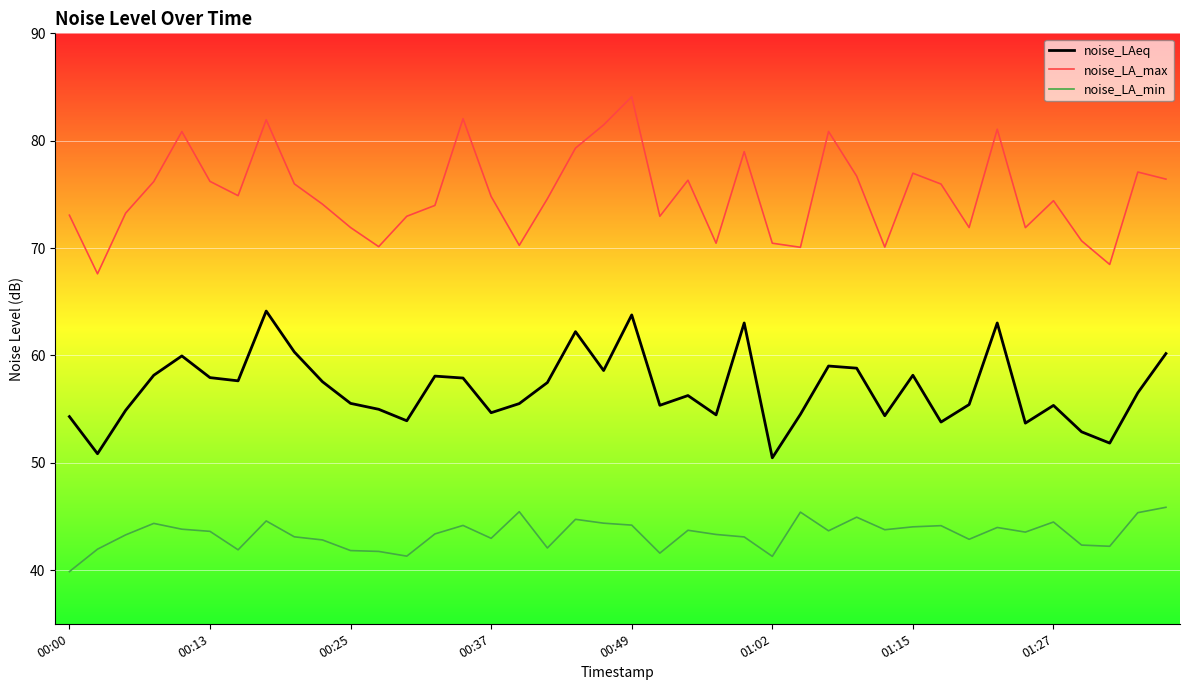

What is the sum of all noise_LAeq values?

2275.3